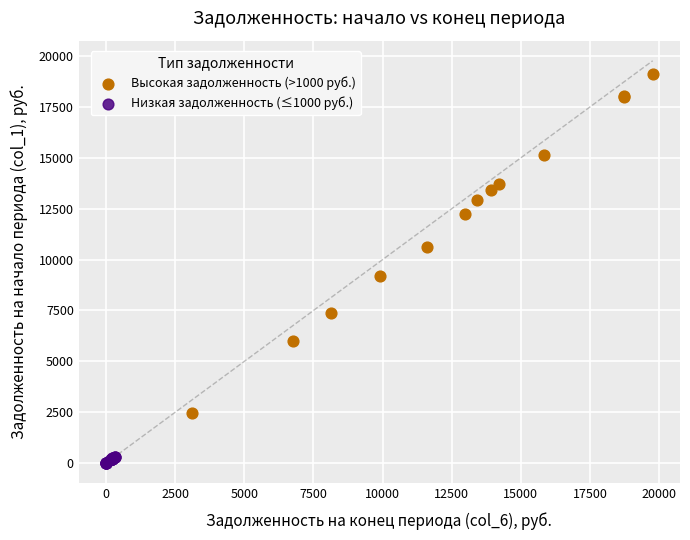

What are all the series names shown in the legend?

Высокая задолженность (>1000 руб.), Низкая задолженность (≤1000 руб.)